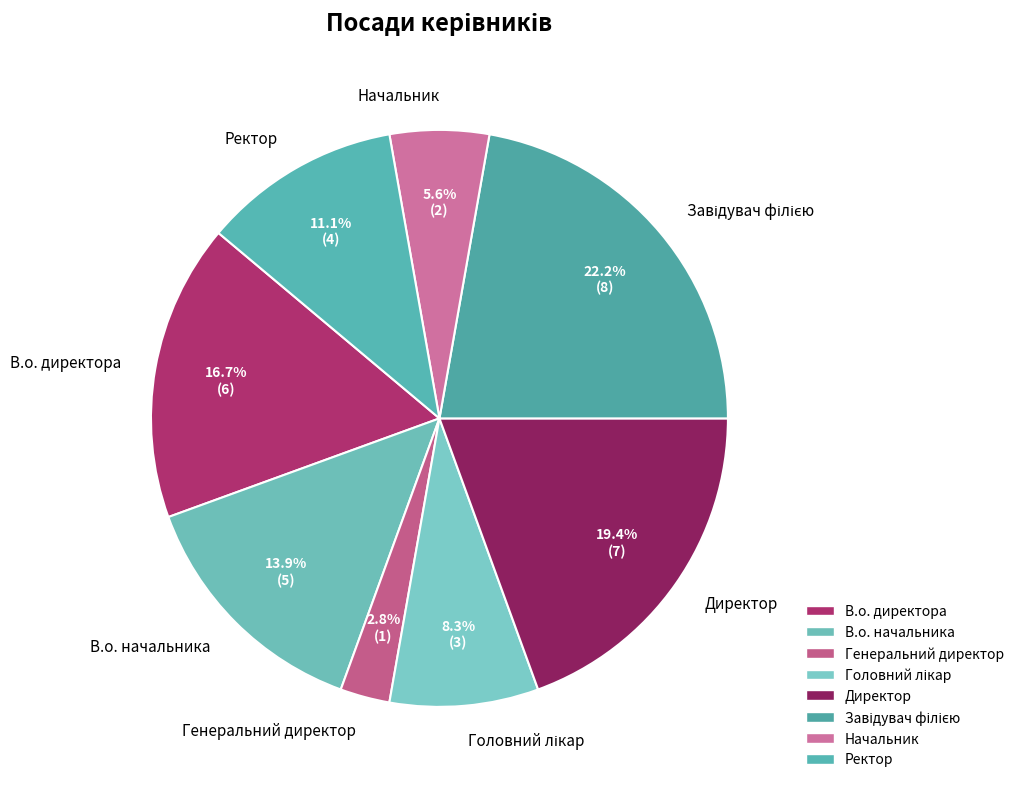

To the nearest percent, what portion does Ректор represent?

11%